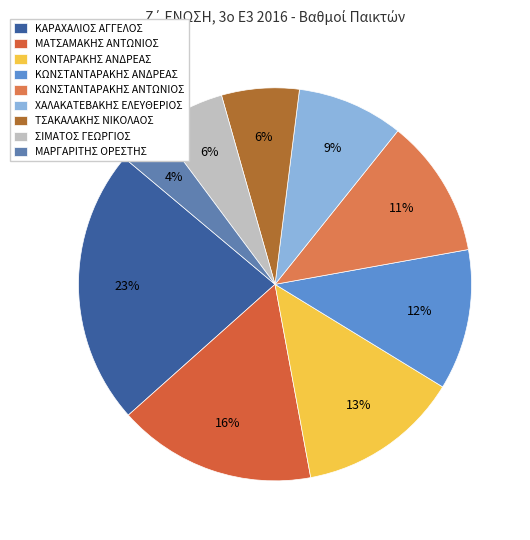

What percentage is NOT represented by ΚΩΝΣΤΑΝΤΑΡΑΚΗΣ ΑΝΔΡΕΑΣ?

88.4%